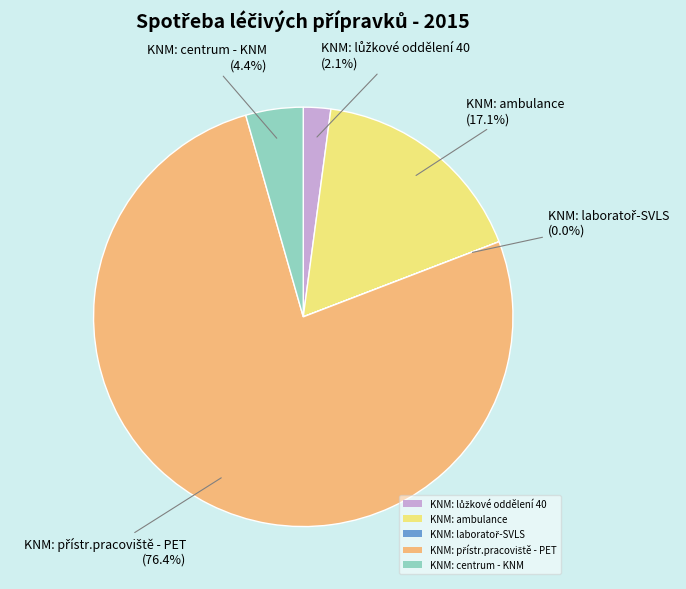

Is there a majority slice in this chart?

Yes